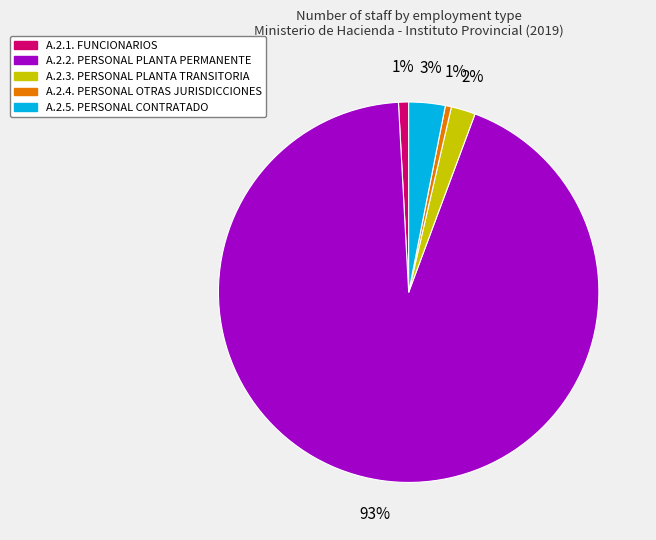

To the nearest percent, what is the difference between the A.2.3. PERSONAL PLANTA TRANSITORIA and A.2.2. PERSONAL PLANTA PERMANENTE slice percentages?

91%